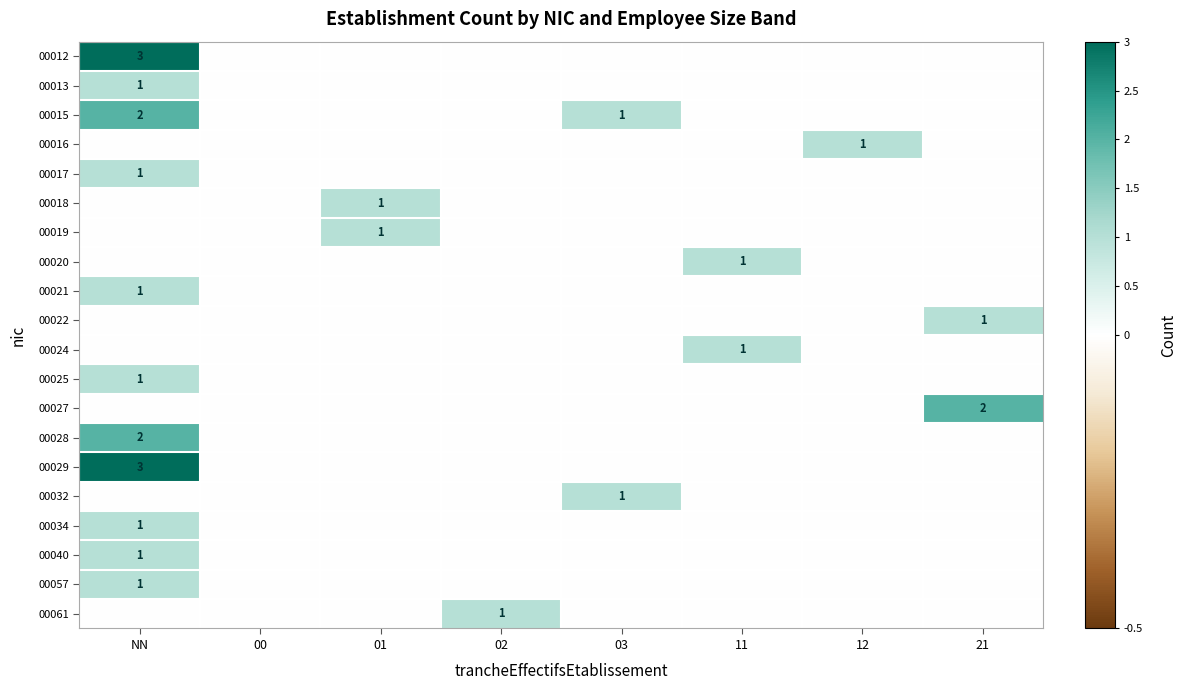

True or false: 00032 has a value of 0 at 03.

False